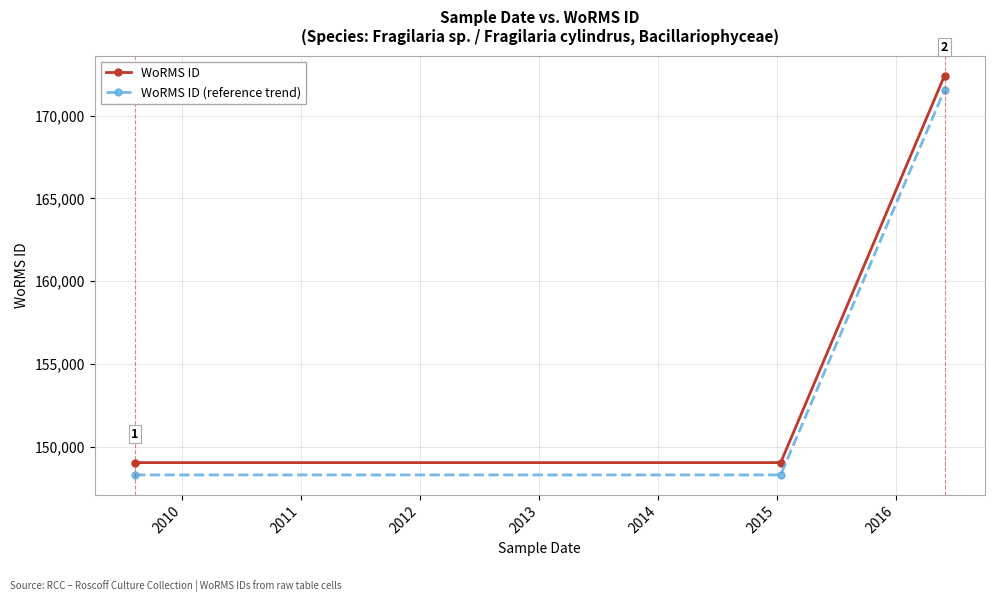

List the series in order of their overall mean, lowest first.

WoRMS ID (reference trend), WoRMS ID